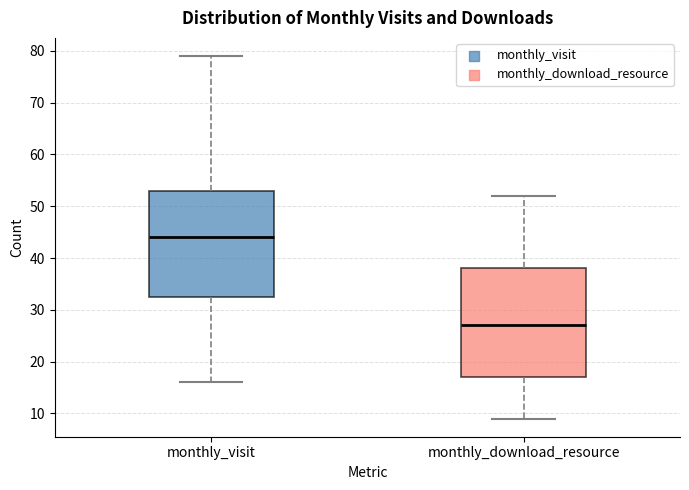

Which box's median line is the lowest?

monthly_download_resource